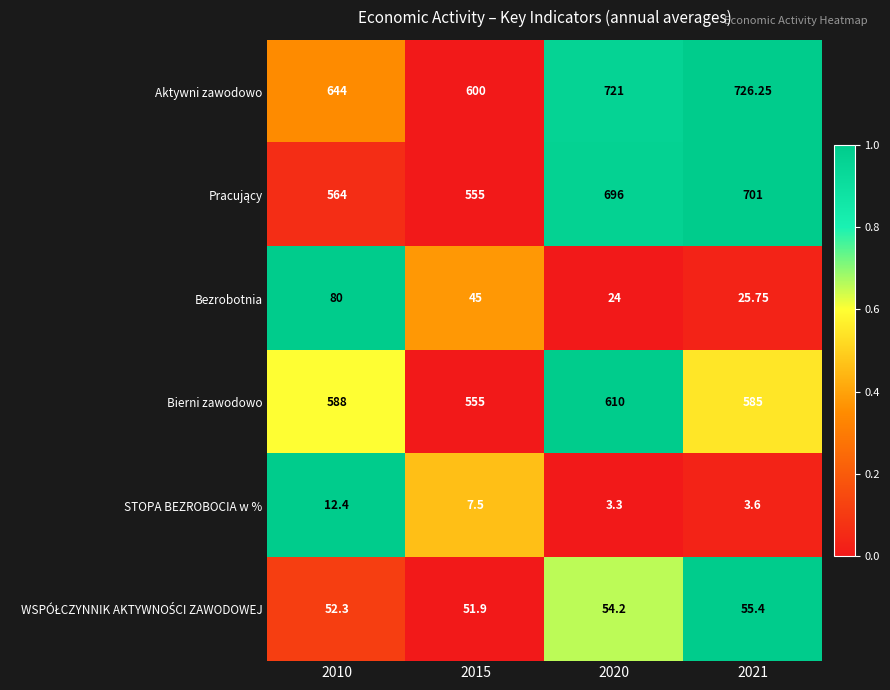

Is the value of Bierni zawodowo at 2015 greater than the value of STOPA BEZROBOCIA w % at 2021?

Yes